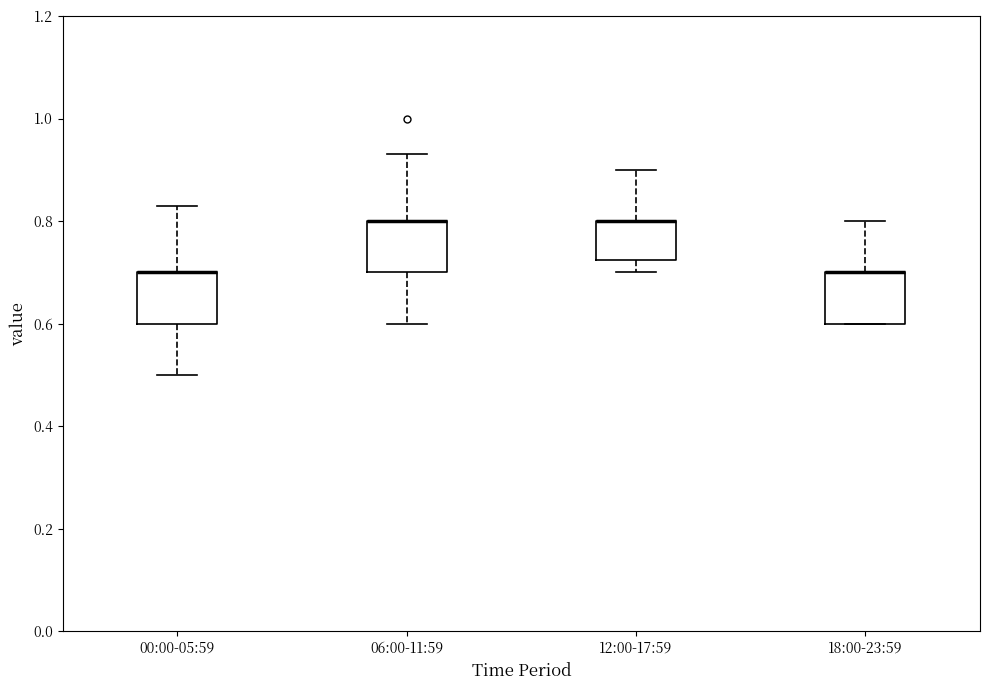

Where is the lower edge of the box for 06:00-11:59 on the y-axis? The values are not printed on the chart, so give them approximately, as read against the axis.

0.70